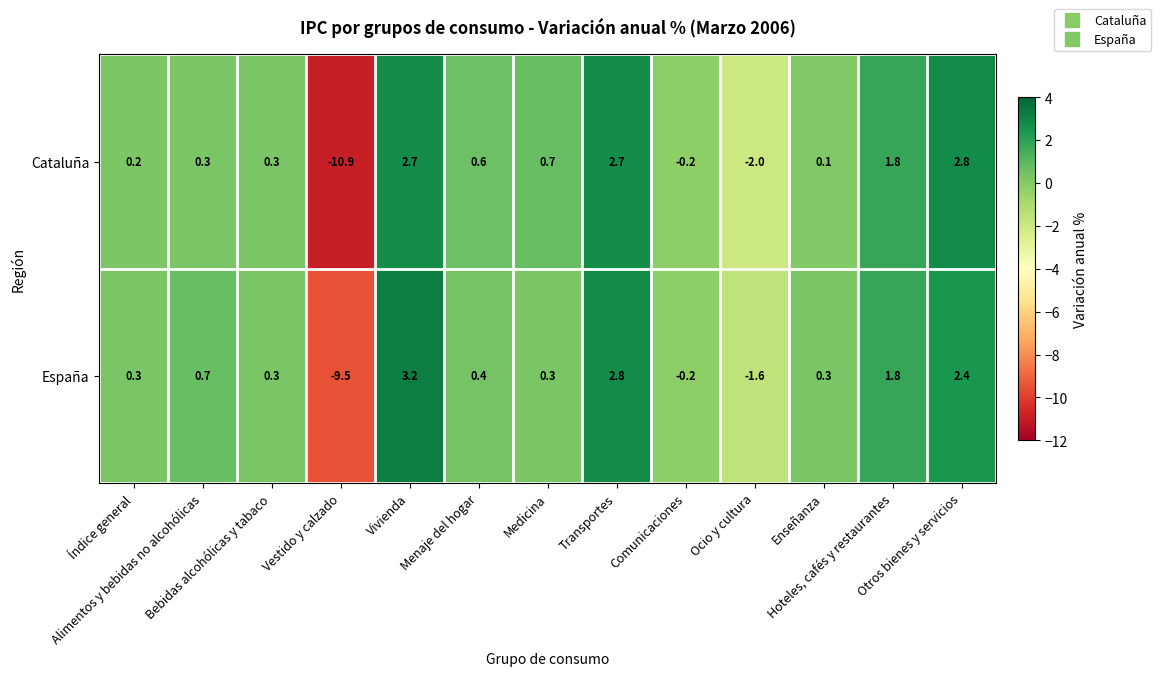

Which series has the largest range (max minus min)?

Cataluña